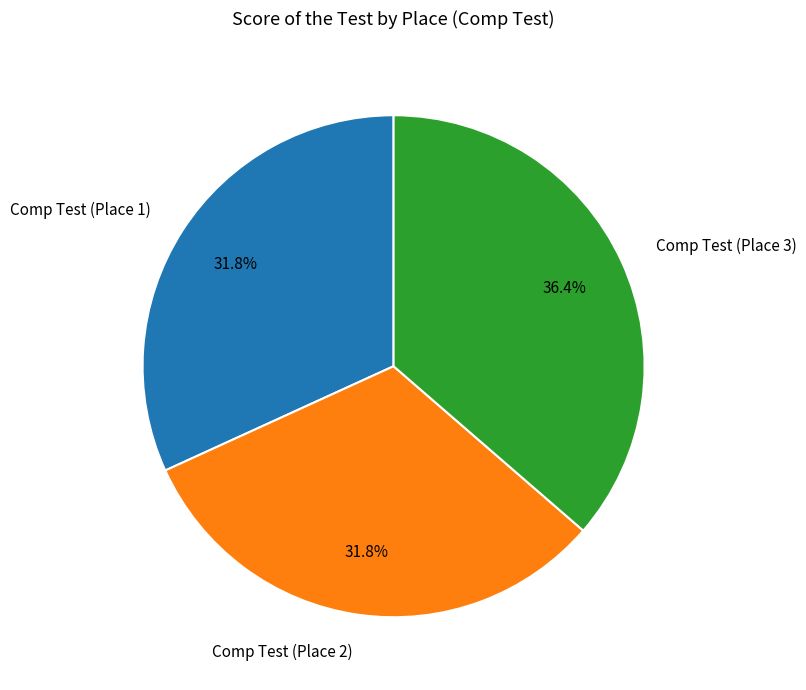

Combined, do Comp Test (Place 3) and Comp Test (Place 2) account for over 50%?

Yes